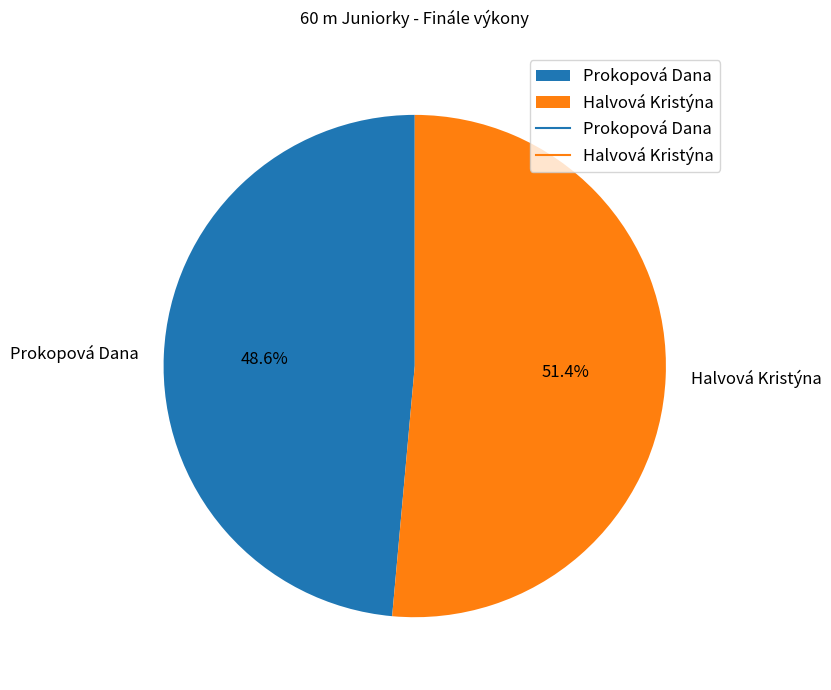

To the nearest percent, what is the difference between the largest and smallest slice percentages?

3%